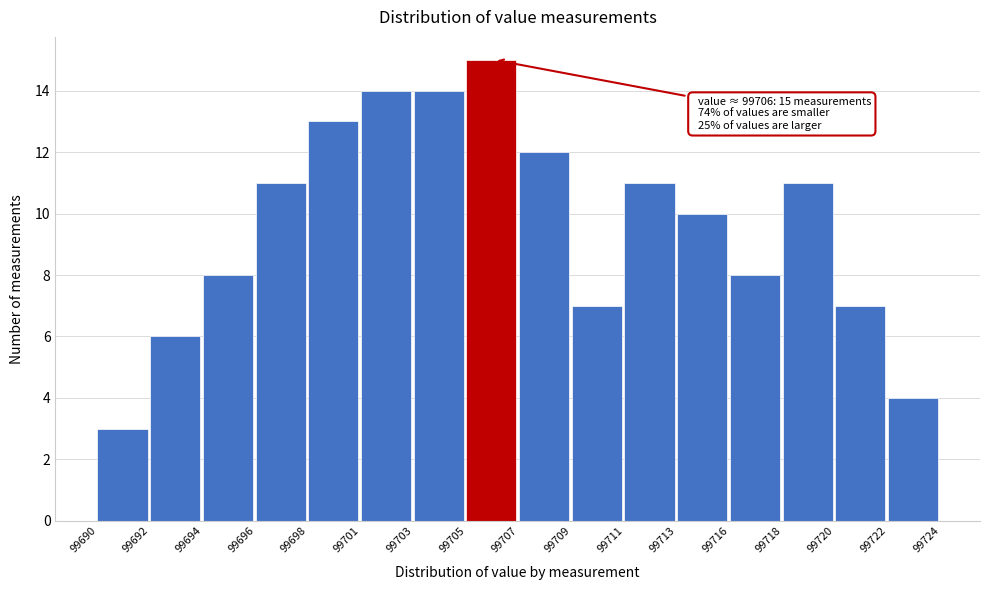

Reading left to right, list all the values displayed in this chart.

99690=3	99692=6	99694=8	99696=11	99698=13	99701=14	99703=14	99705=15	99707=12	99709=7	99711=11	99713=10	99716=8	99718=11	99720=7	99722=4